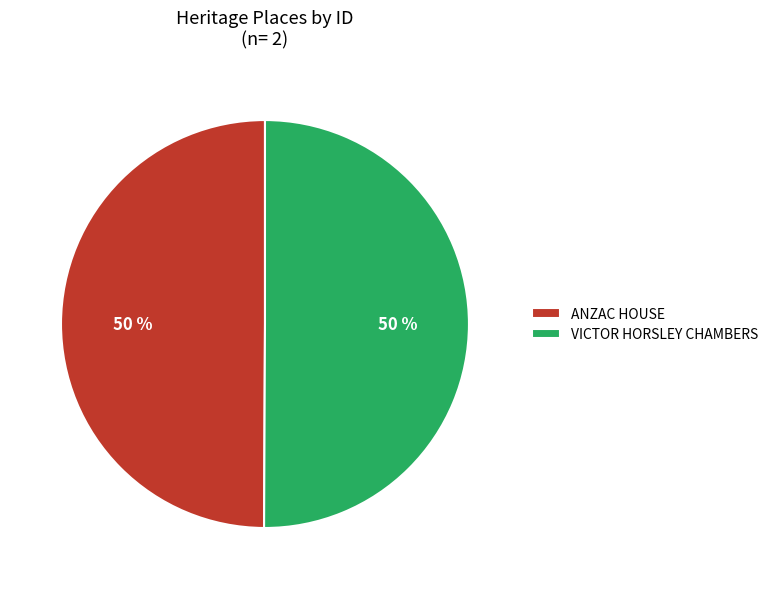

What percentage is the VICTOR HORSLEY CHAMBERS slice, to the nearest percent?

50%